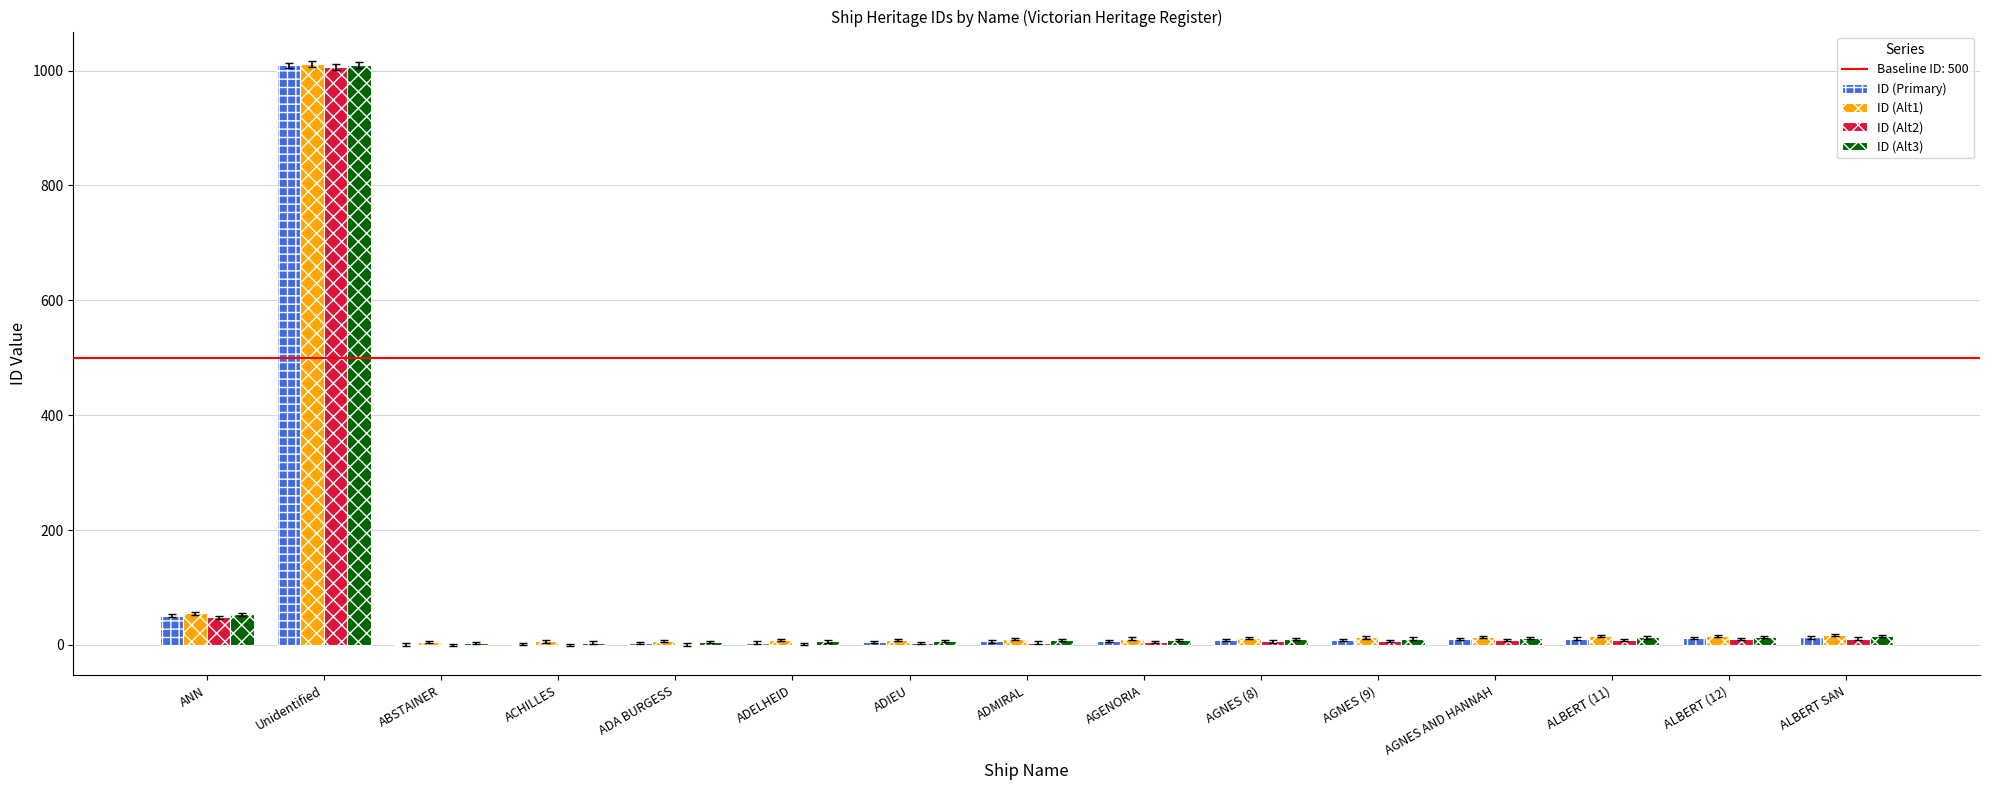

At which label does ID (Primary) reach its peak?

Unidentified